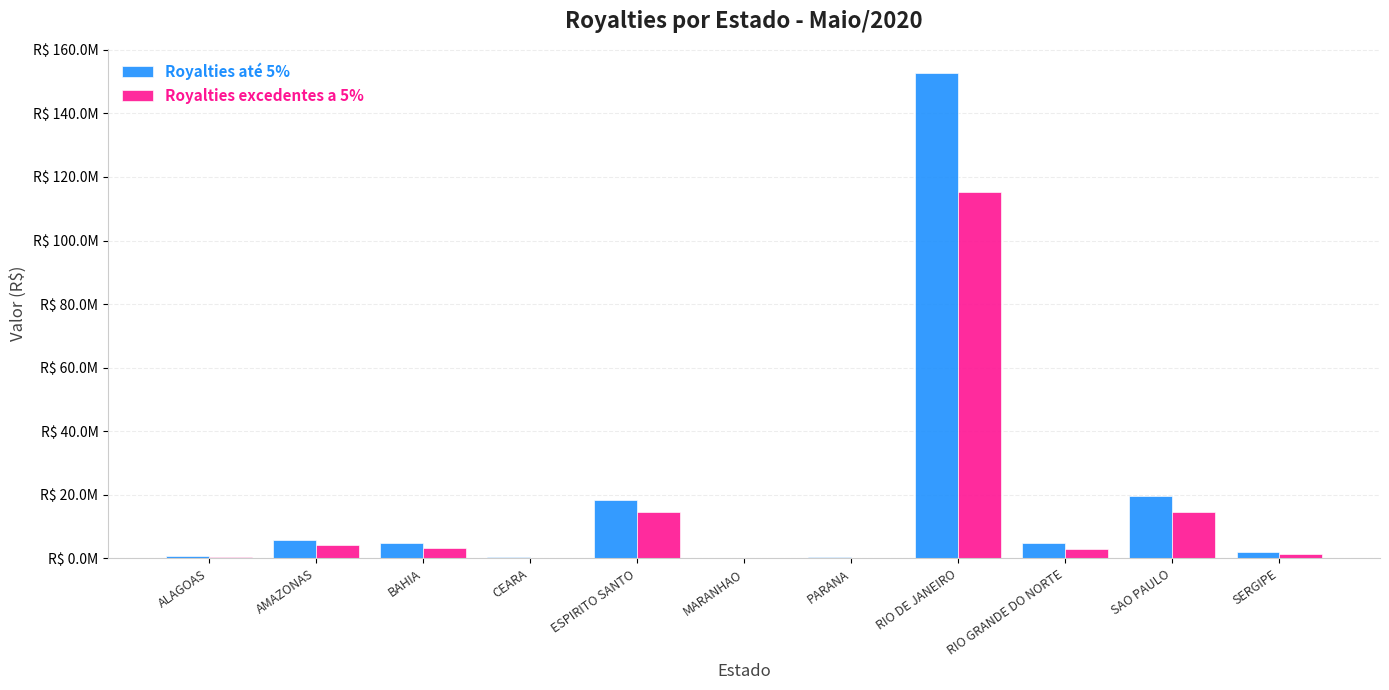

Between AMAZONAS and RIO DE JANEIRO, which series saw the biggest shift?

Royalties até 5%